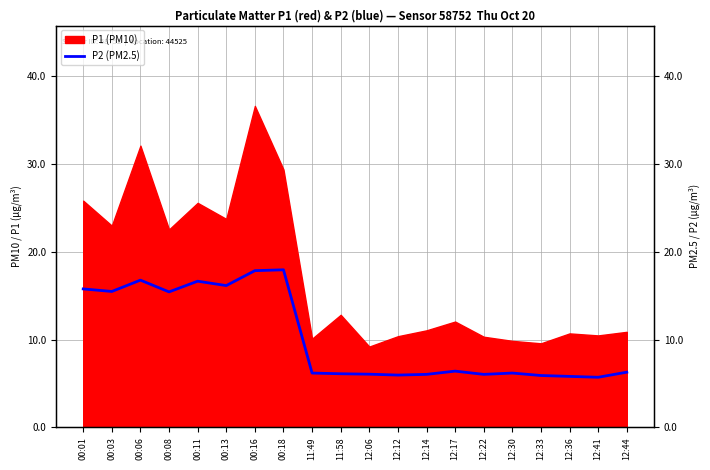

The value of P2 (PM2.5) at 12:41 is 7.5. True or false?

False